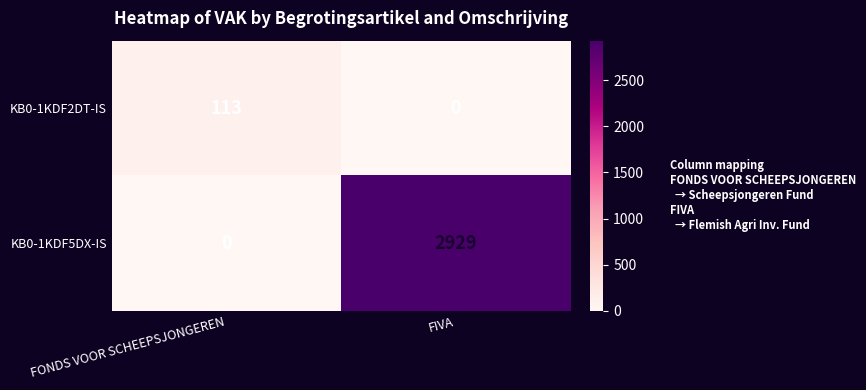

True or false: KB0-1KDF2DT-IS has a value of 72 at FIVA.

False